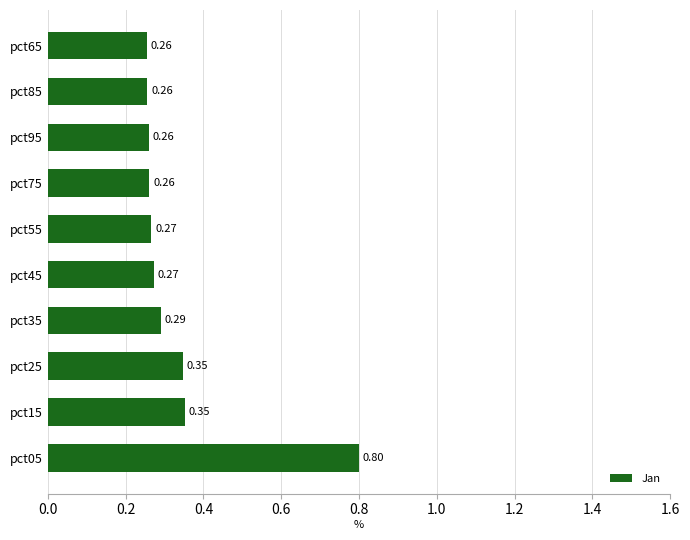

What is the sum of all values?

3.4